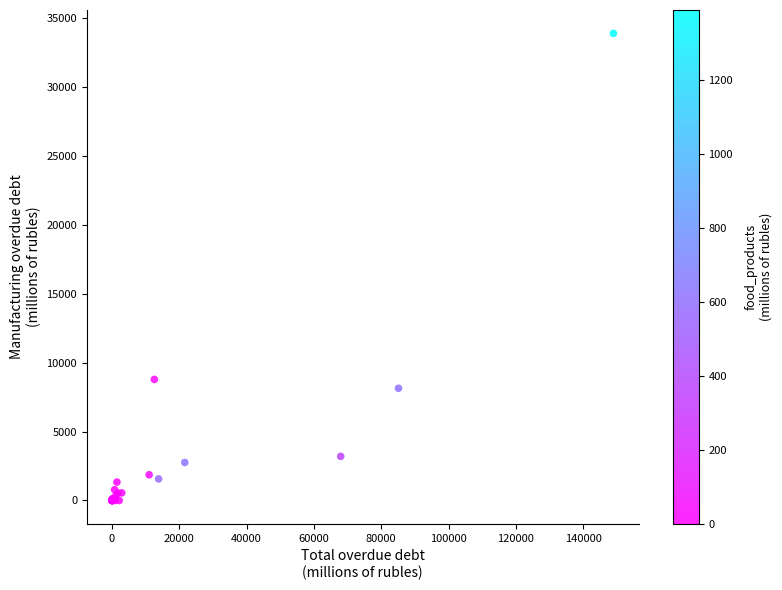

What Y value in the scatter plot is closest to 16937?

8779.9